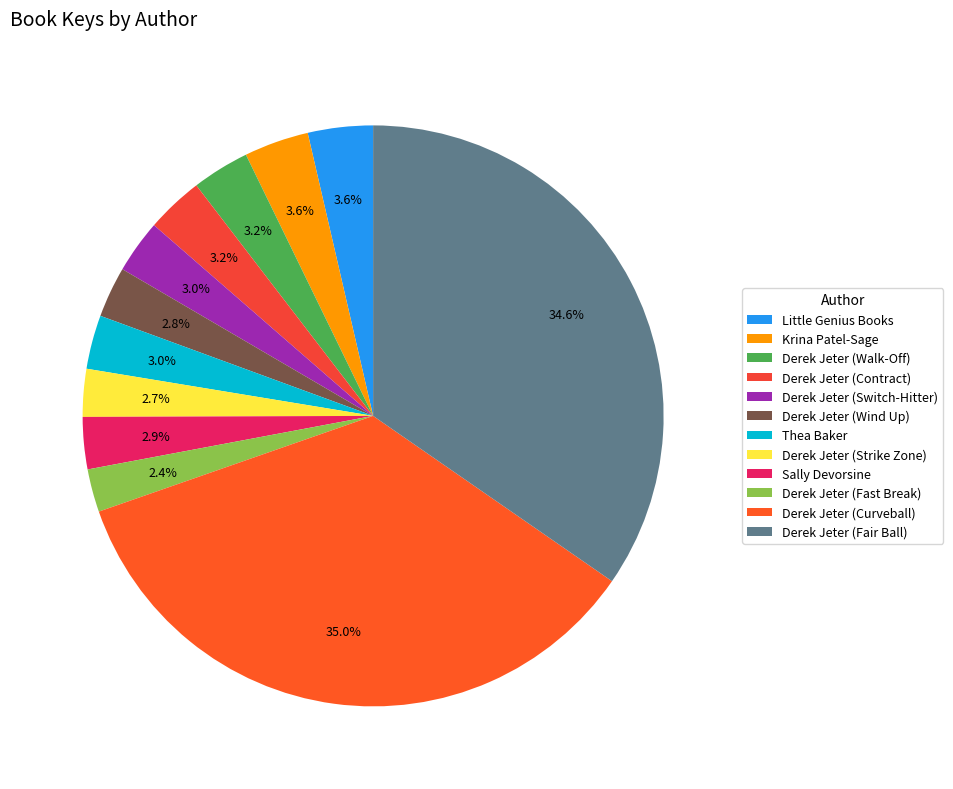

Which has a higher value, Derek Jeter (Curveball) or Derek Jeter (Walk-Off)?

Derek Jeter (Curveball)